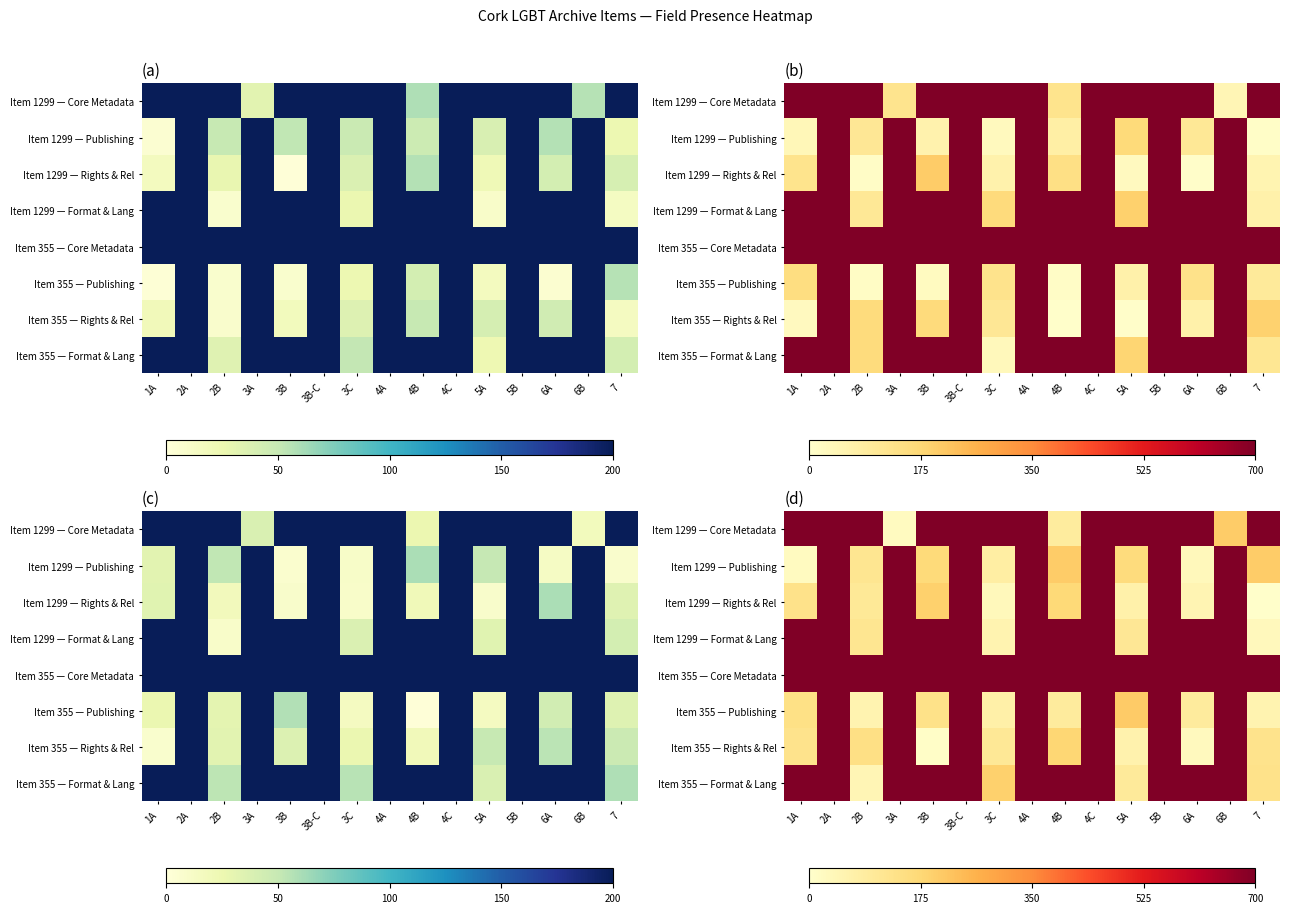

What is the maximum value for row_7?

700.0